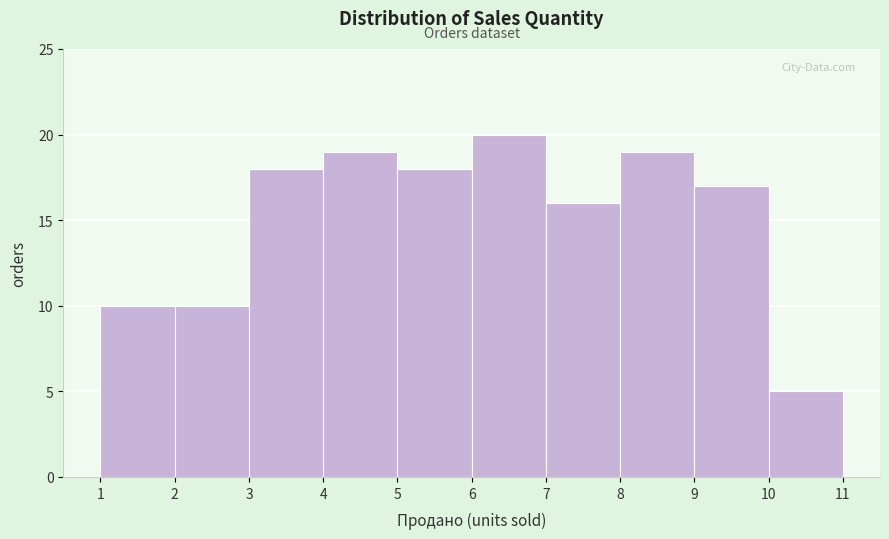

Reading left to right, transcribe this chart: for each bar, give the range it covers on the x-axis and its height. The values are not printed on the chart, so give them approximately, as read against the axis.

1 to 2: 10
2 to 3: 10
3 to 4: 18
4 to 5: 19
5 to 6: 18
6 to 7: 20
7 to 8: 16
8 to 9: 19
9 to 10: 17
10 to 11: 5